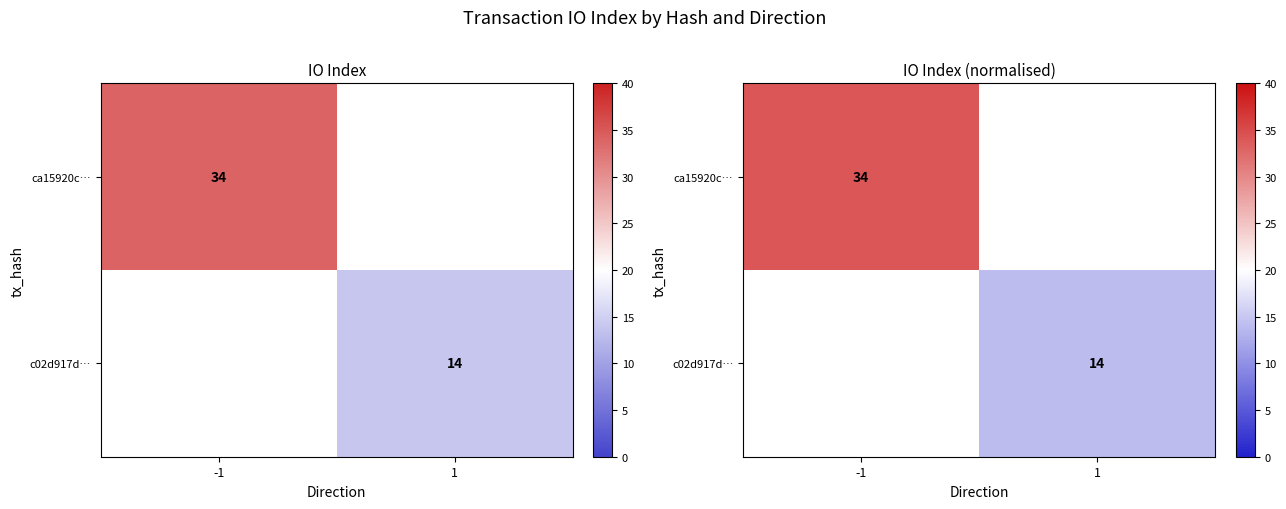

At which label does ca15920c… reach its minimum?

-1